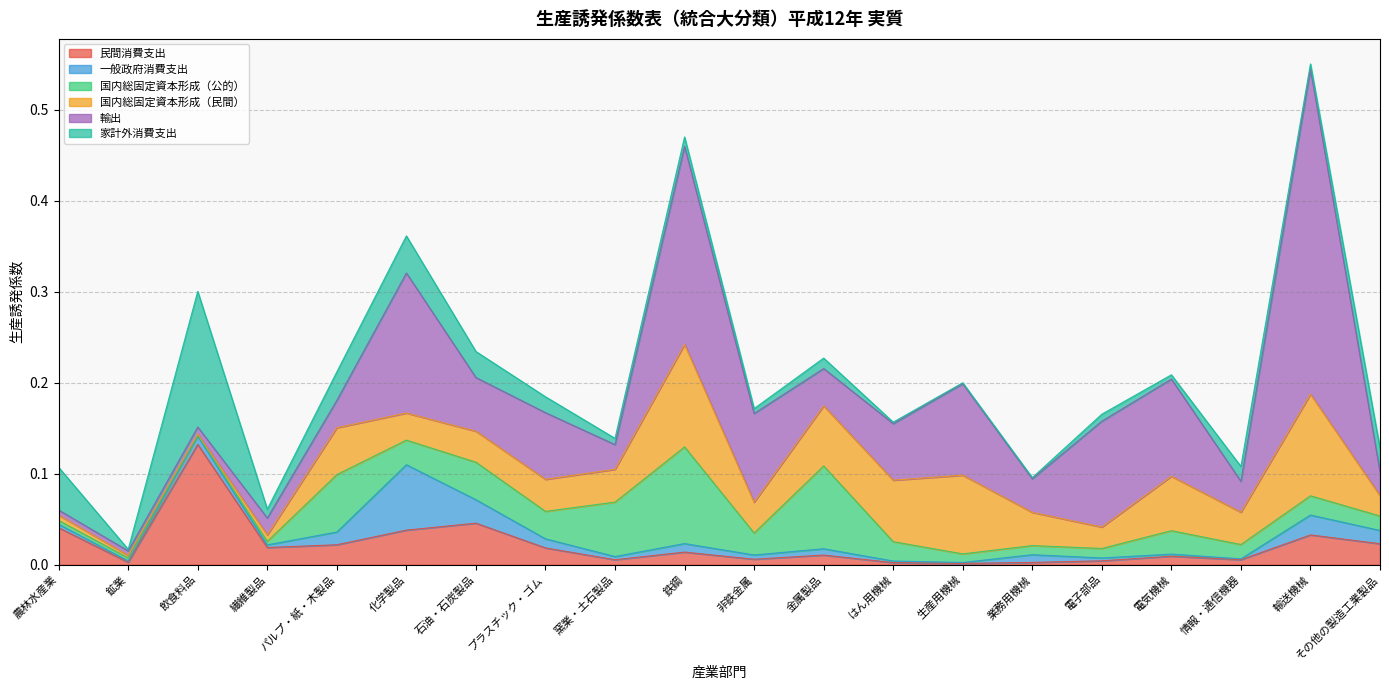

Where do 家計外消費支出 and 輸出 first cross each other?

農林水産業 and 鉱業